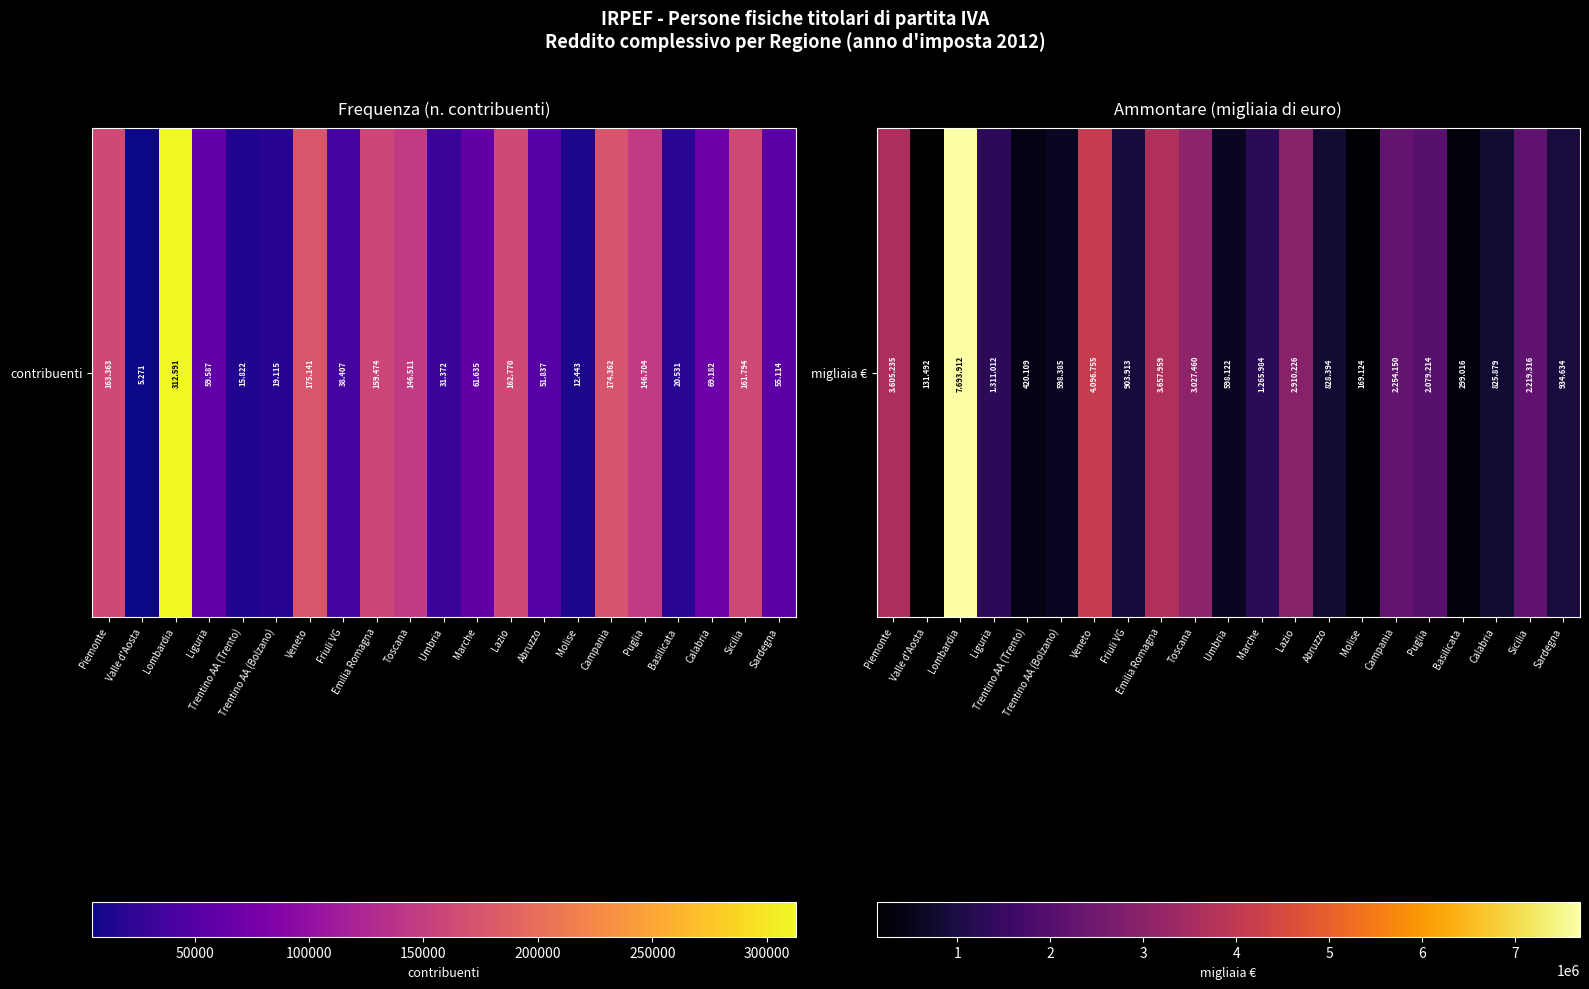

Reading left to right, extract all data points from this chart.

Piemonte=3605235	Valle d'Aosta=131492	Lombardia=7693912	Liguria=1311012	Trentino AA (Trento)=420109	Trentino AA (Bolzano)=598385	Veneto=4096755	Friuli VG=903913	Emilia Romagna=3657959	Toscana=3027460	Umbria=598122	Marche=1265984	Lazio=2910226	Abruzzo=828394	Molise=169124	Campania=2254150	Puglia=2079214	Basilicata=299016	Calabria=825879	Sicilia=2219316	Sardegna=934634